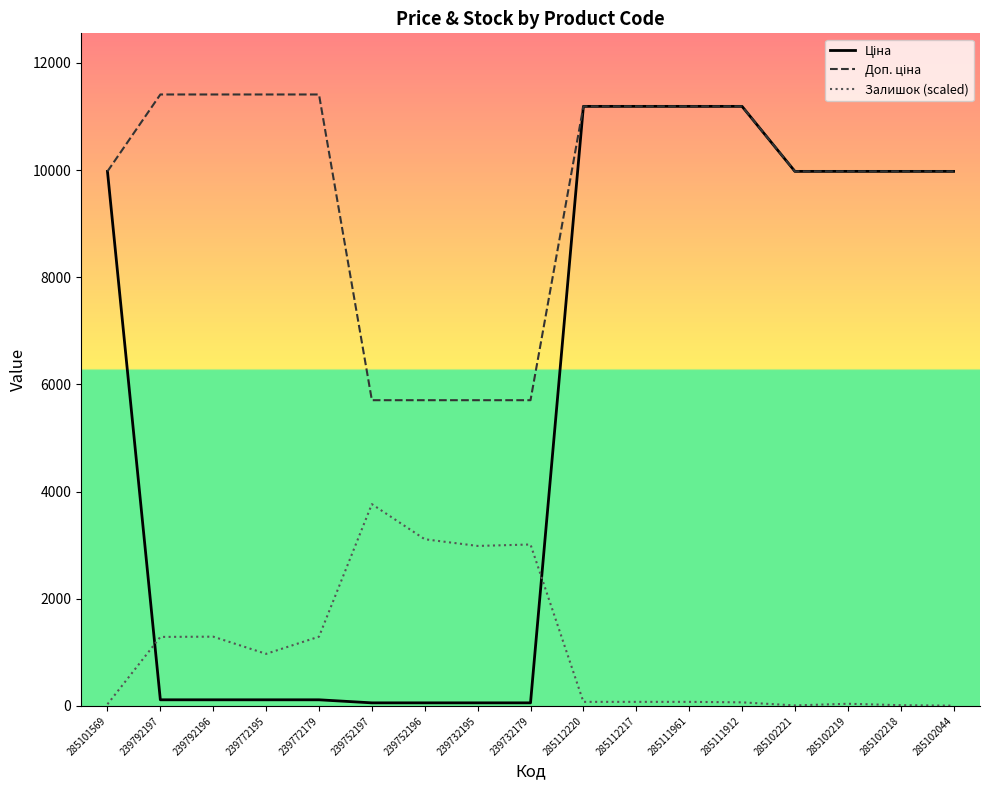

True or false: Залишок (scaled) has a value of 627.7 at 239772179.

False